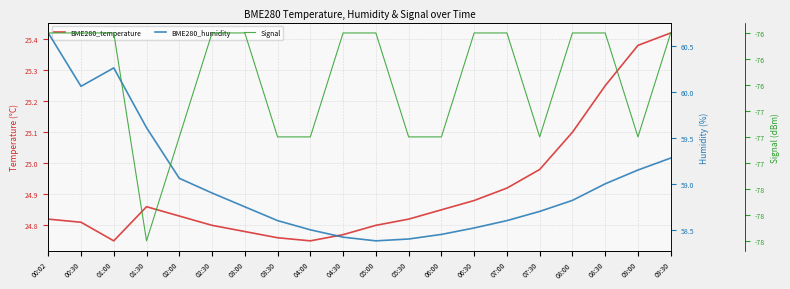

Where is the first local minimum for BME280_temperature?

01:00